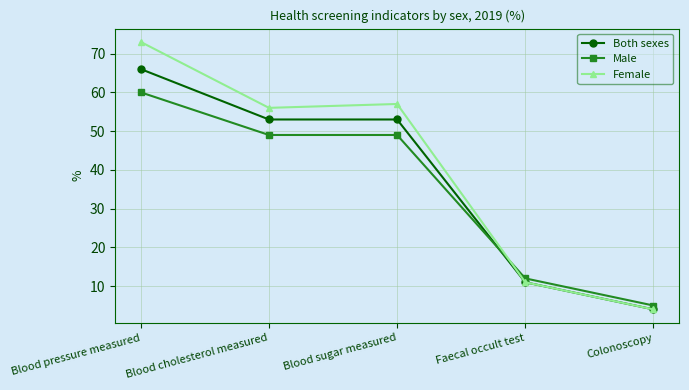

True or false: Female has more than 1 interior local peaks.

False